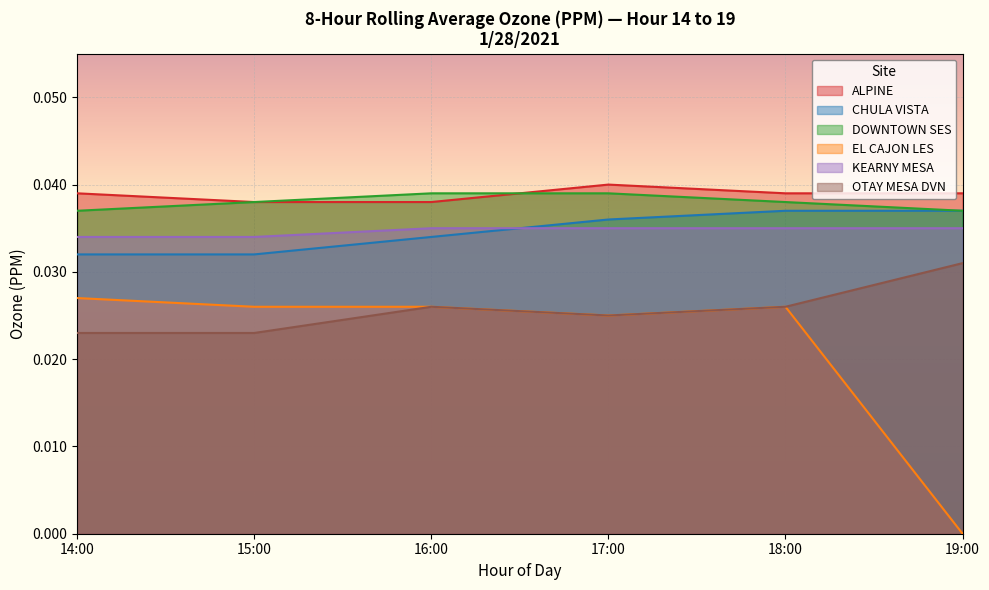

Which series has the widest spread of values?

EL CAJON LES